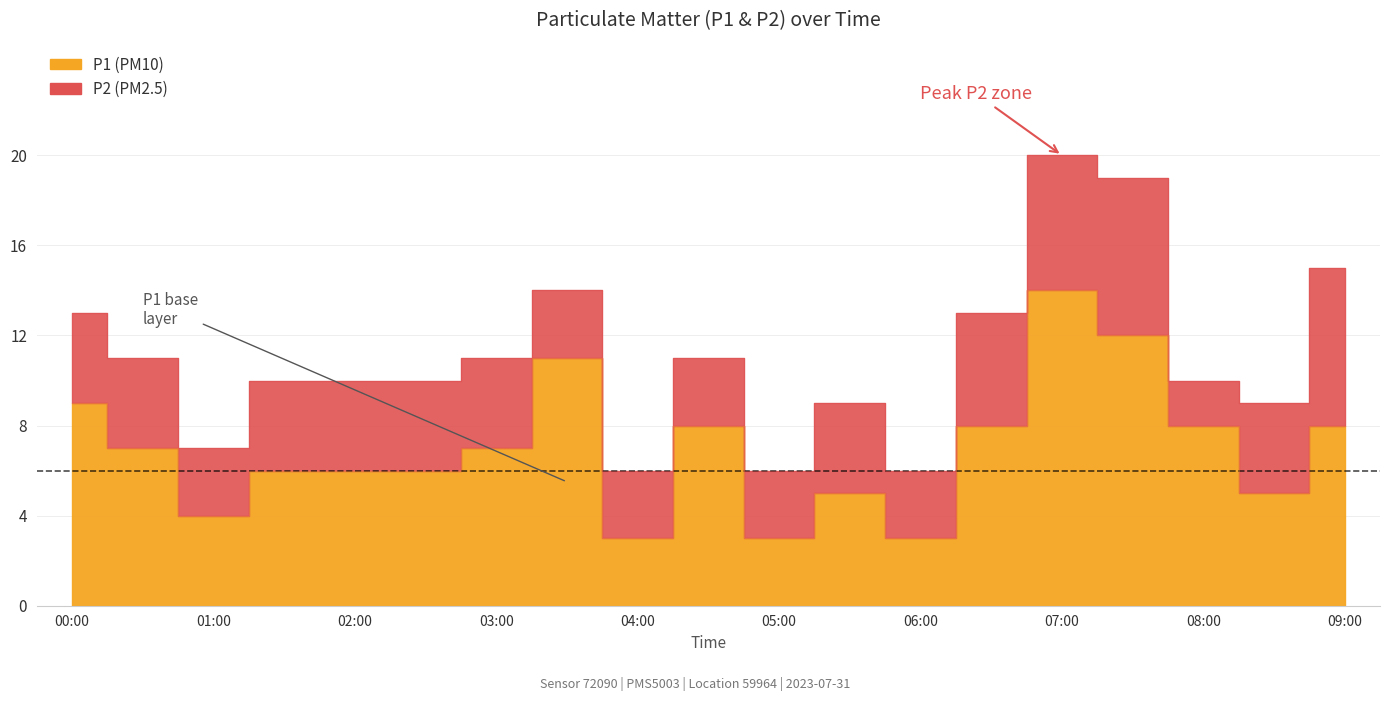

Approximately how many times larger is the value at 02:30 compared to 07:30?

0.5